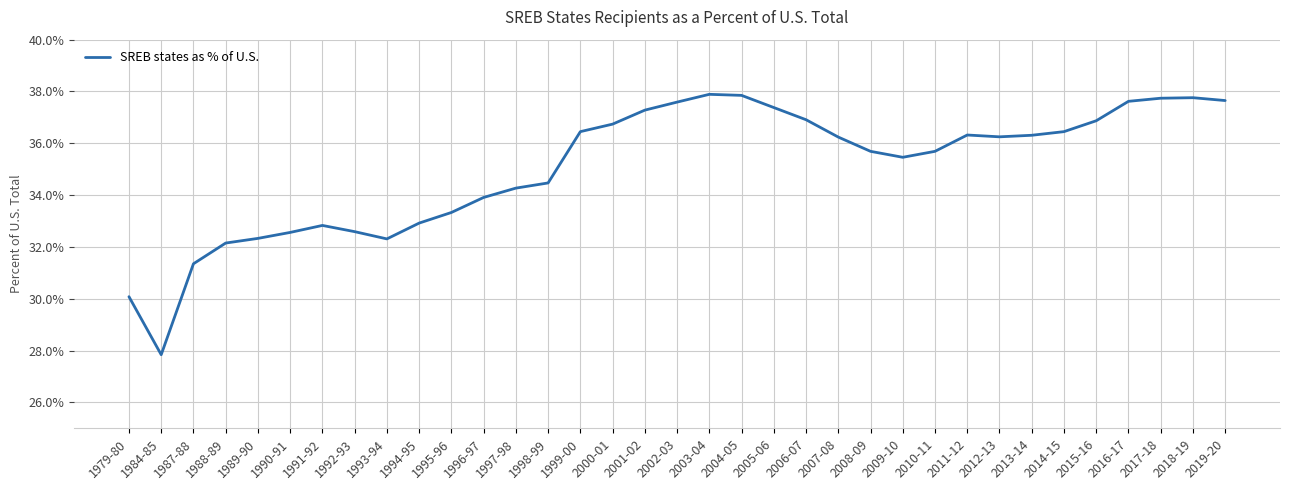

Is it true that the value at 2001-02 is 37.3?

True